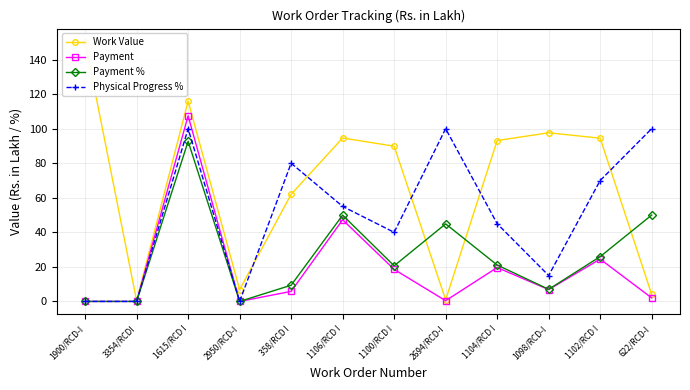

How many lines are shown in the chart?

4